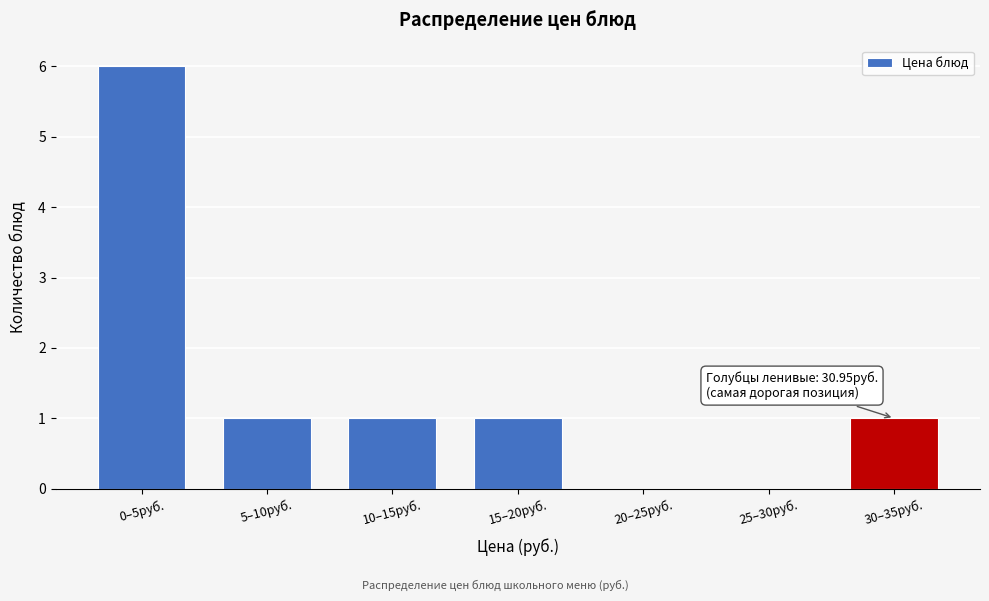

Reading left to right, extract all data points from this chart.

0–5руб.=6	5–10руб.=1	10–15руб.=1	15–20руб.=1	20–25руб.=0	25–30руб.=0	30–35руб.=1